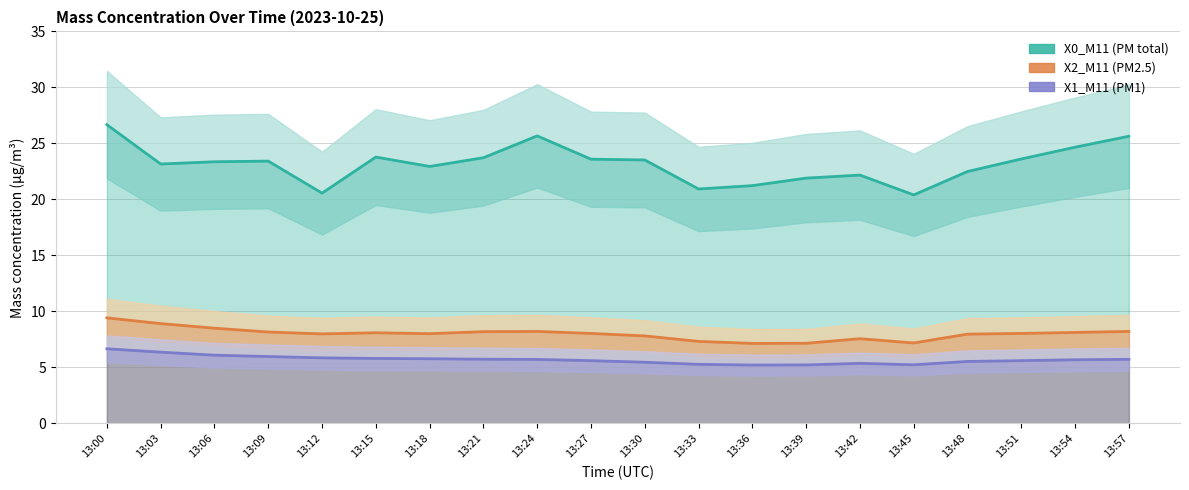

Reading left to right, transcribe all the data shown in this chart.

X0_M11 (PM total): 26.7	23.2	23.4	23.4	20.6	23.8	22.9	23.7	25.7	23.6	23.5	20.9	21.2	21.9	22.2	20.4	22.5	23.6	24.7	25.6
X2_M11 (PM2.5): 9.4	8.9	8.5	8.2	8.0	8.1	8.0	8.2	8.2	8.0	7.8	7.3	7.1	7.2	7.6	7.2	8.0	8.0	8.1	8.2
X1_M11 (PM1): 6.7	6.4	6.1	6.0	5.8	5.8	5.8	5.7	5.7	5.6	5.5	5.3	5.2	5.2	5.4	5.2	5.5	5.6	5.7	5.7